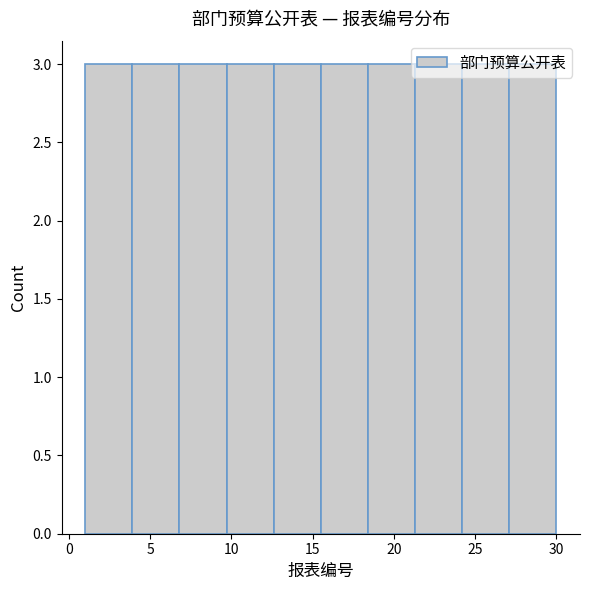

Reading left to right, transcribe this chart: for each bar, give the range it covers on the x-axis and its height. Neither the bar edges nor the heights are printed on the chart, so give them approximately, as read against the axes.

1.0 to 3.9: 3
3.9 to 6.8: 3
6.8 to 9.7: 3
9.7 to 12.6: 3
12.6 to 15.5: 3
15.5 to 18.4: 3
18.4 to 21.3: 3
21.3 to 24.2: 3
24.2 to 27.1: 3
27.1 to 30.0: 3